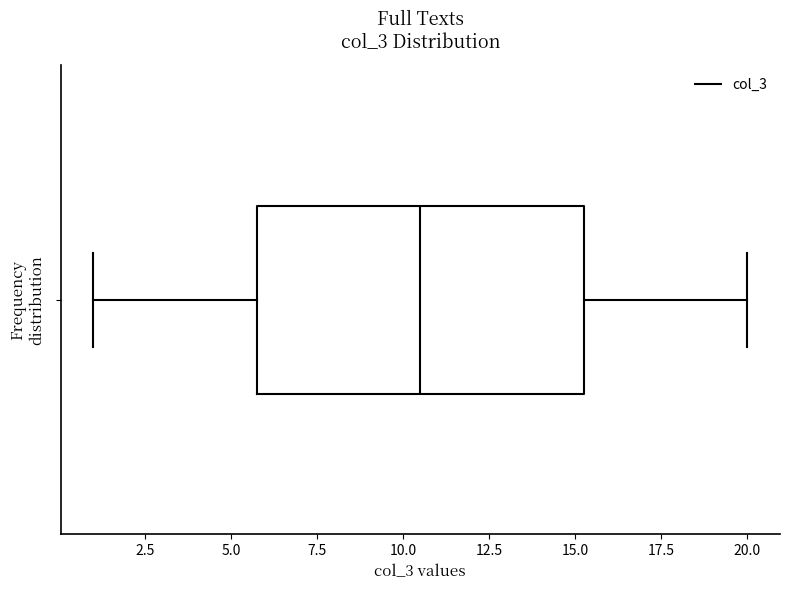

Where does the median line of the box sit on the x-axis? The values are not printed on the chart, so give them approximately, as read against the axis.

10.5